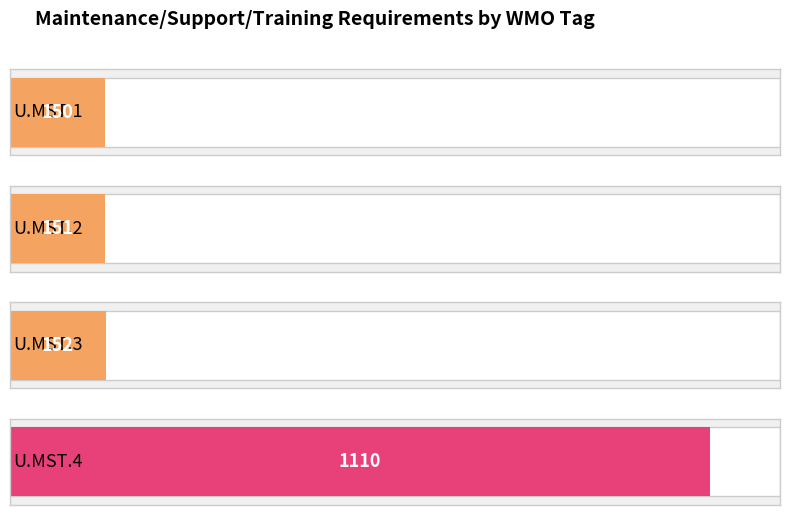

The value at U.MST.1 is 150. True or false?

True